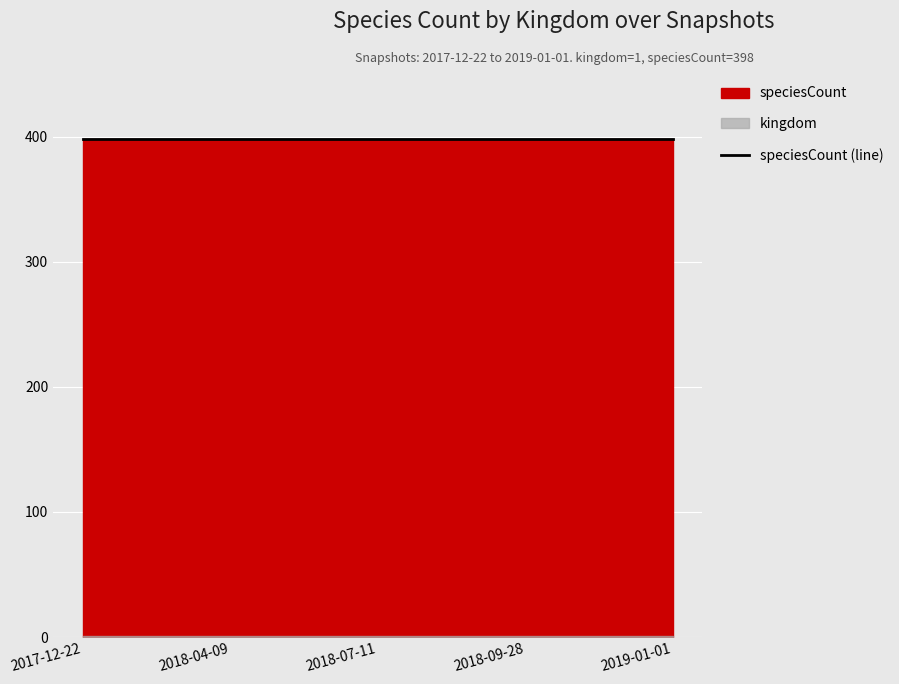

Which series changed the most between 2018-09-28 and 2019-01-01?

kingdom